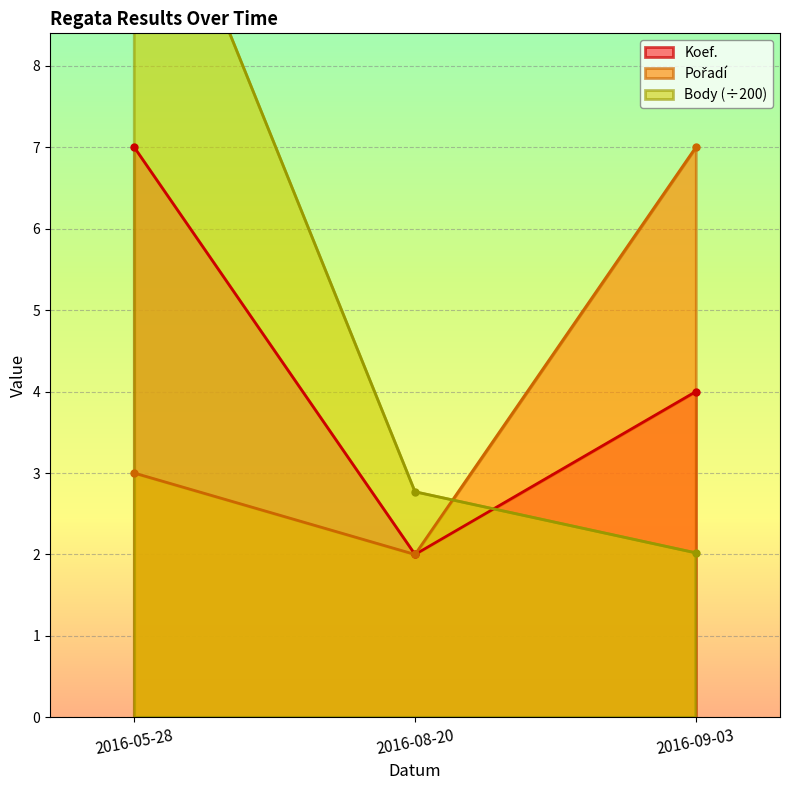

The value of Koef. at 2016-09-03 is 5.2. True or false?

False